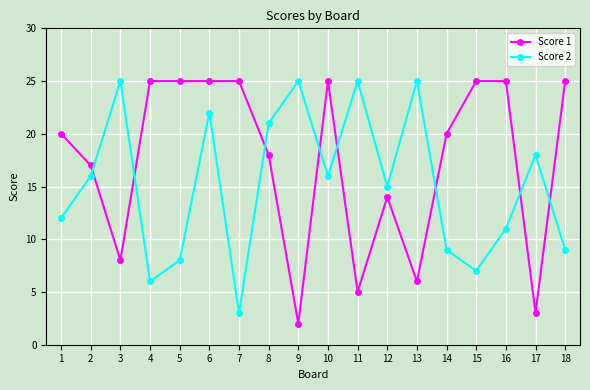

What is the total value across all series at 15?

32